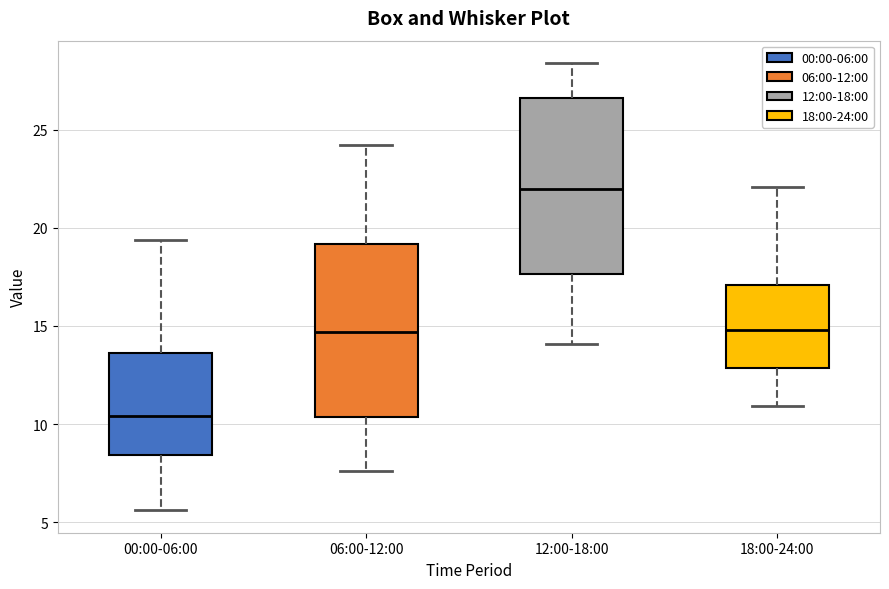

Reading left to right, read every box against the y-axis: the position of its median line, the range the box covers, and the ends of its whiskers. The values are not printed on the chart, so give them approximately, as read against the axis.

00:00-06:00: median 10.5, box 8.5 to 13.5, whiskers 5.5 to 19.5
06:00-12:00: median 14.5, box 10.5 to 19.0, whiskers 7.5 to 24.0
12:00-18:00: median 22.0, box 17.5 to 26.5, whiskers 14.0 to 28.5
18:00-24:00: median 15.0, box 13.0 to 17.0, whiskers 11.0 to 22.0